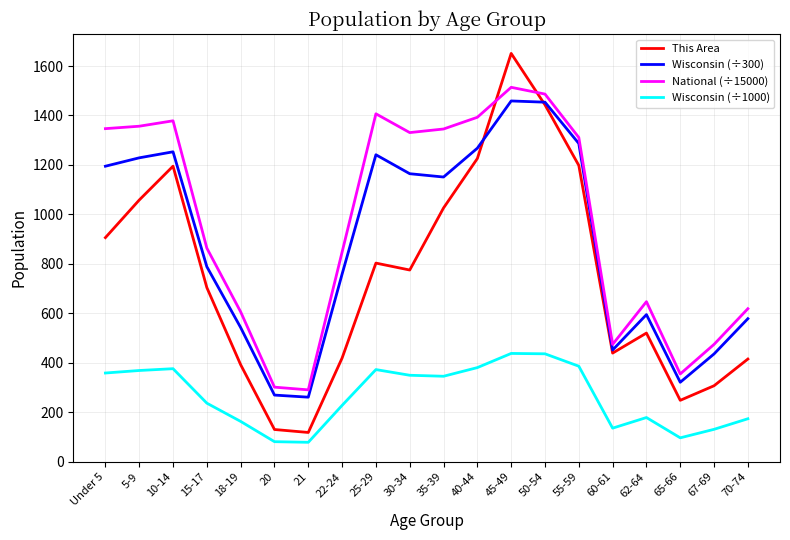

True or false: Wisconsin (÷1000) and This Area cross at least once.

False